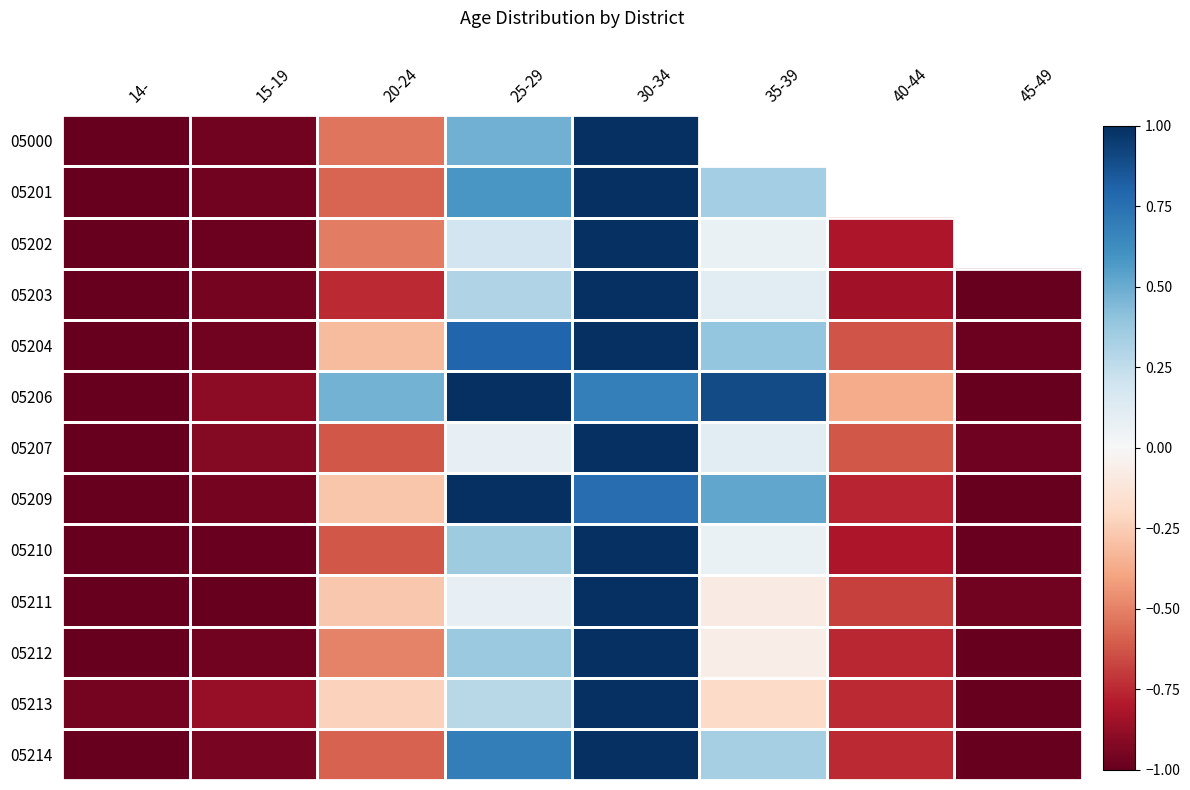

What is the spread (max minus min) of values at 35-39?

1.1